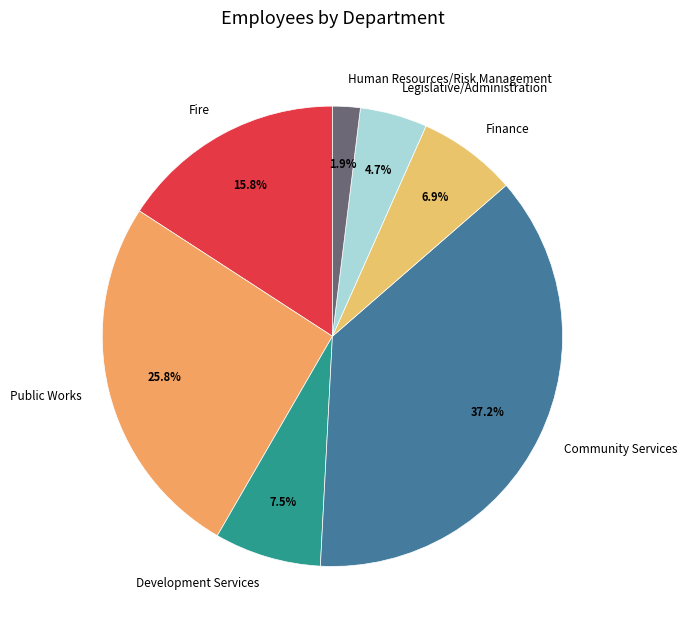

Does Human Resources/Risk Management account for over 50% of the chart?

No